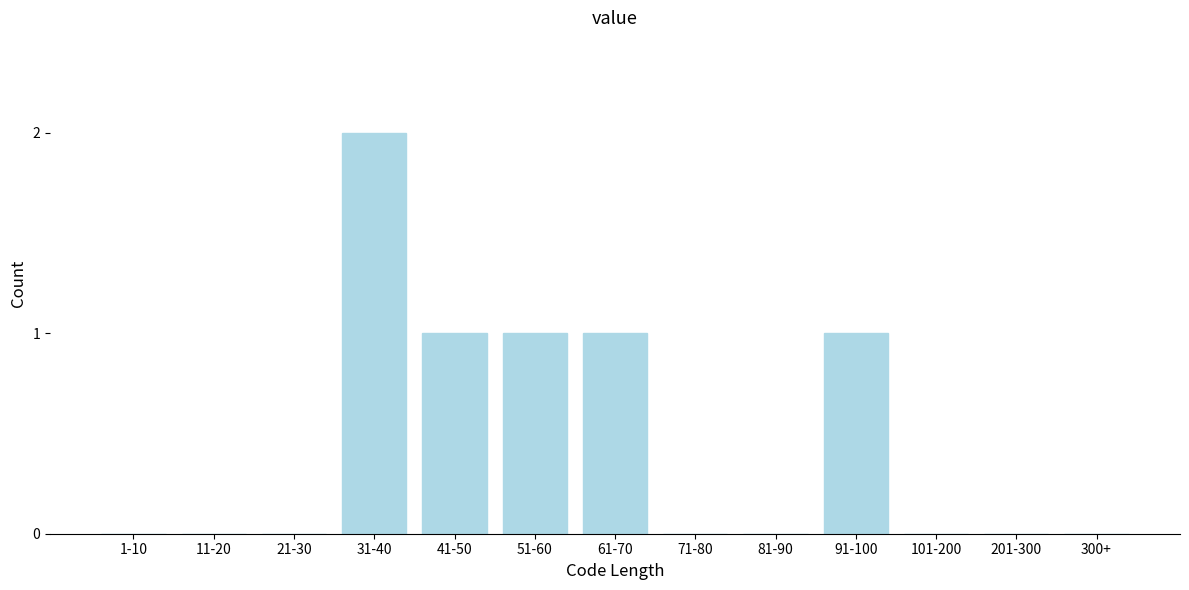

Reading right to left, what are all the values shown in this chart?

300+=0	201-300=0	101-200=0	91-100=1	81-90=0	71-80=0	61-70=1	51-60=1	41-50=1	31-40=2	21-30=0	11-20=0	1-10=0